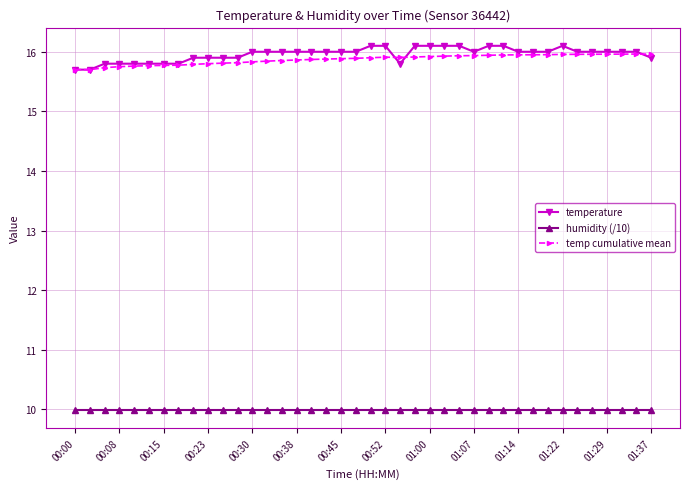

What is the average value of the temperature series?

16.0